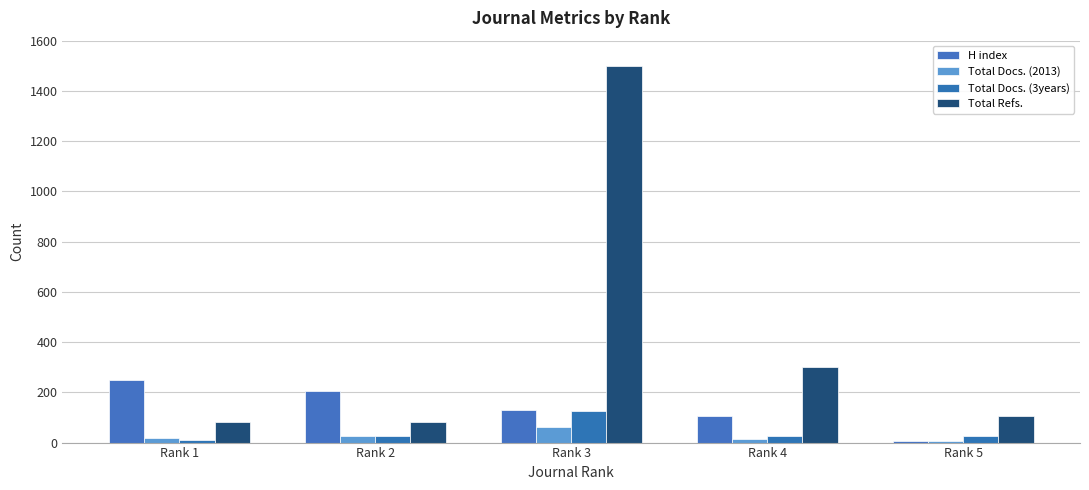

What is the maximum value for Total Docs. (2013)?

62